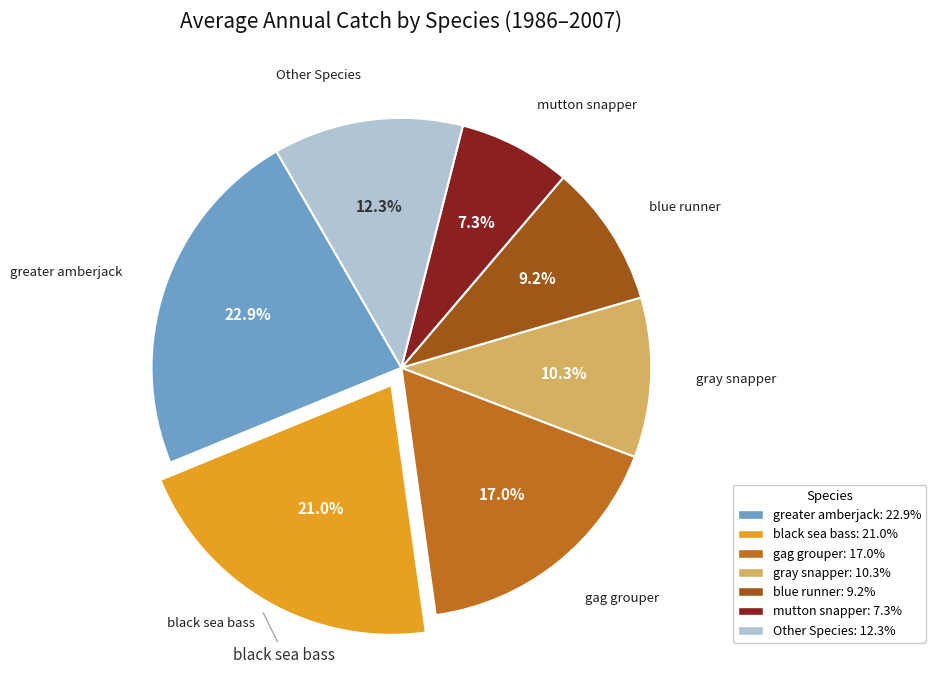

Is there a majority slice in this chart?

No